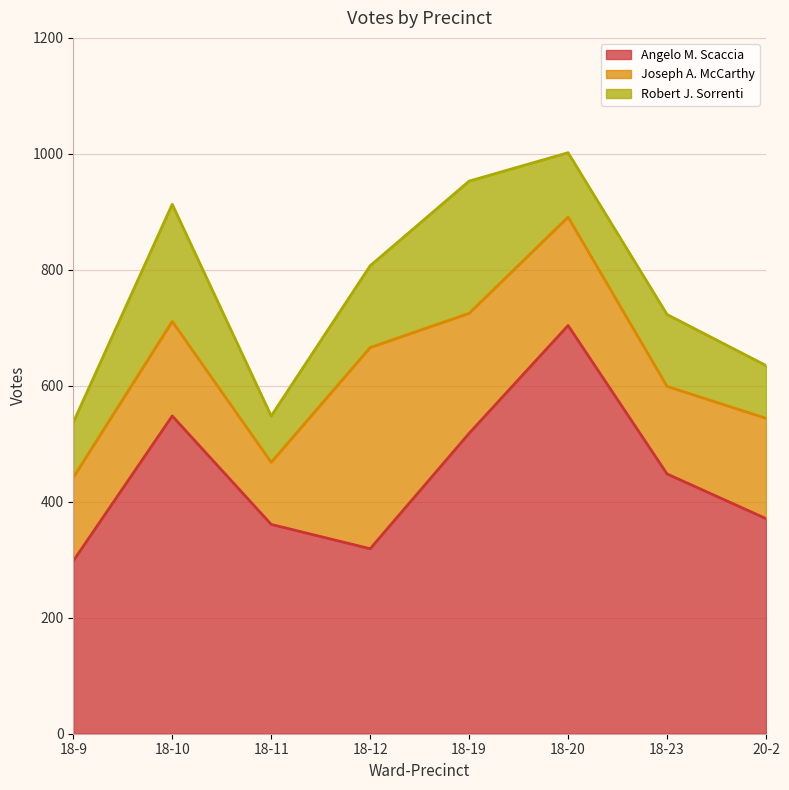

Rank the series at 18-11 from lowest to highest value.

Robert J. Sorrenti, Joseph A. McCarthy, Angelo M. Scaccia